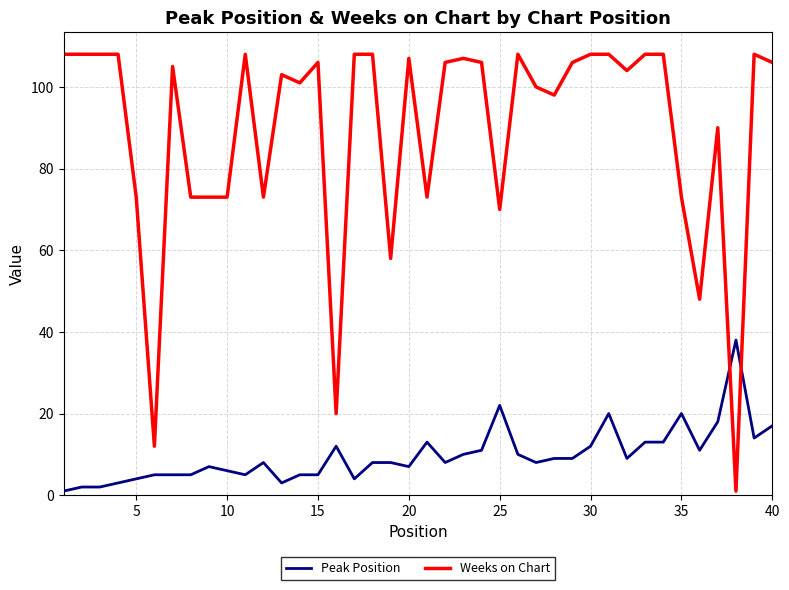

What is the difference between the maximum and minimum values in the Peak Position series?

37